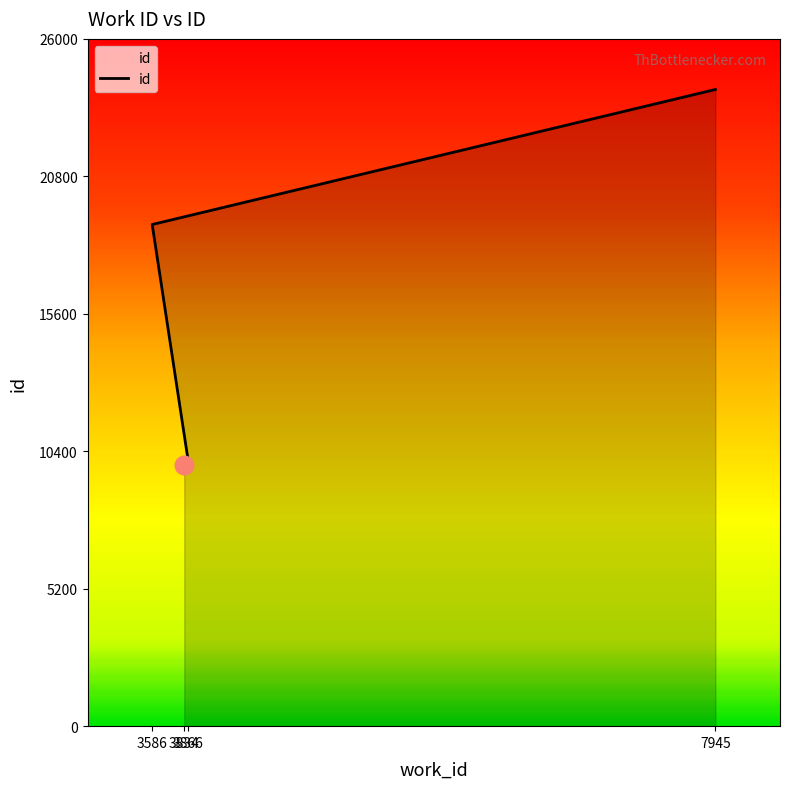

What is the ratio of the value at 7945 to the value at 3586?

1.3